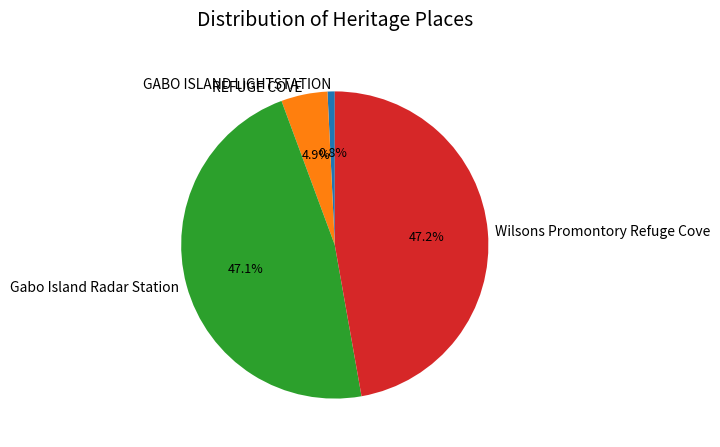

To the nearest percent, what is the difference between the Gabo Island Radar Station and REFUGE COVE slice percentages?

42%